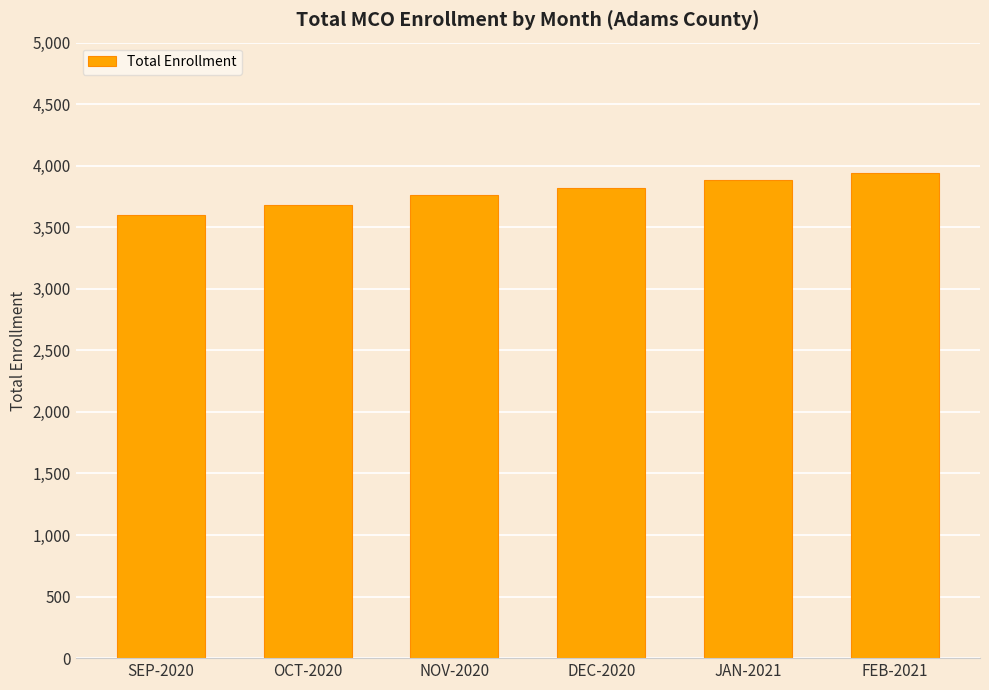

What position from the right is NOV-2020?

4